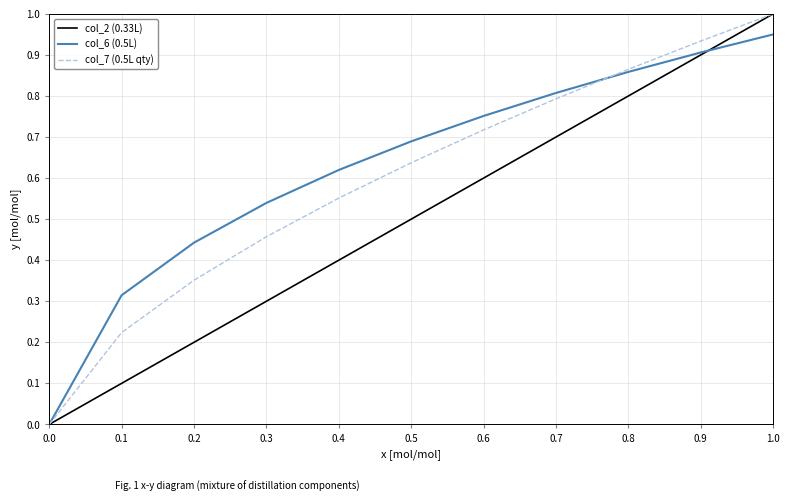

The col_2 (0.33L) series shows 0.3 at 0.5. True or false?

False